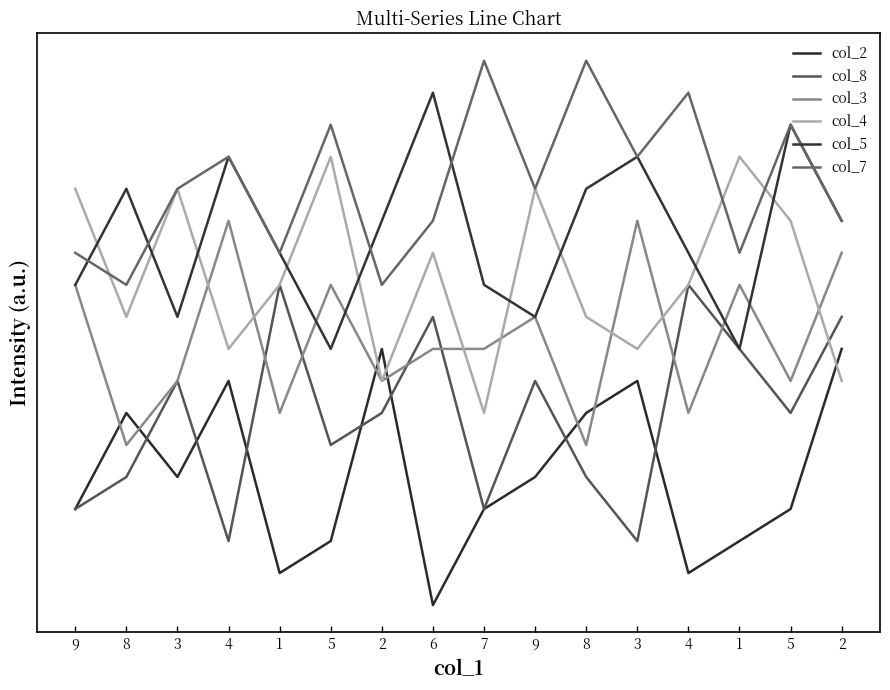

Is this an area chart (filled region under the line)?

No